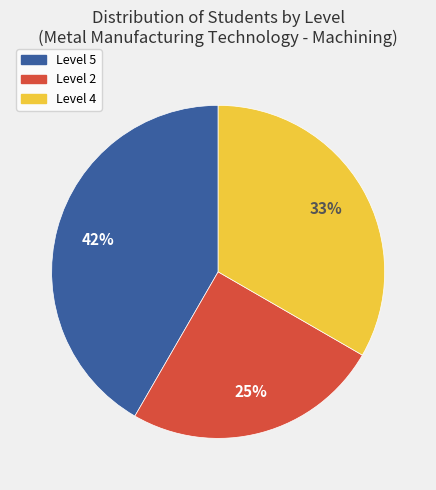

Between Level 5 and Level 4, which is larger?

Level 5